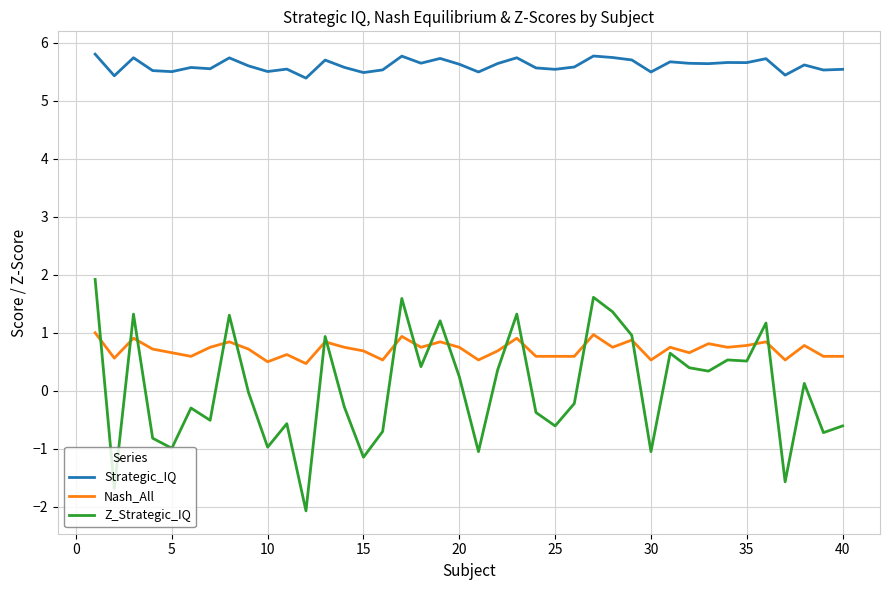

How many lines are shown in the chart?

3